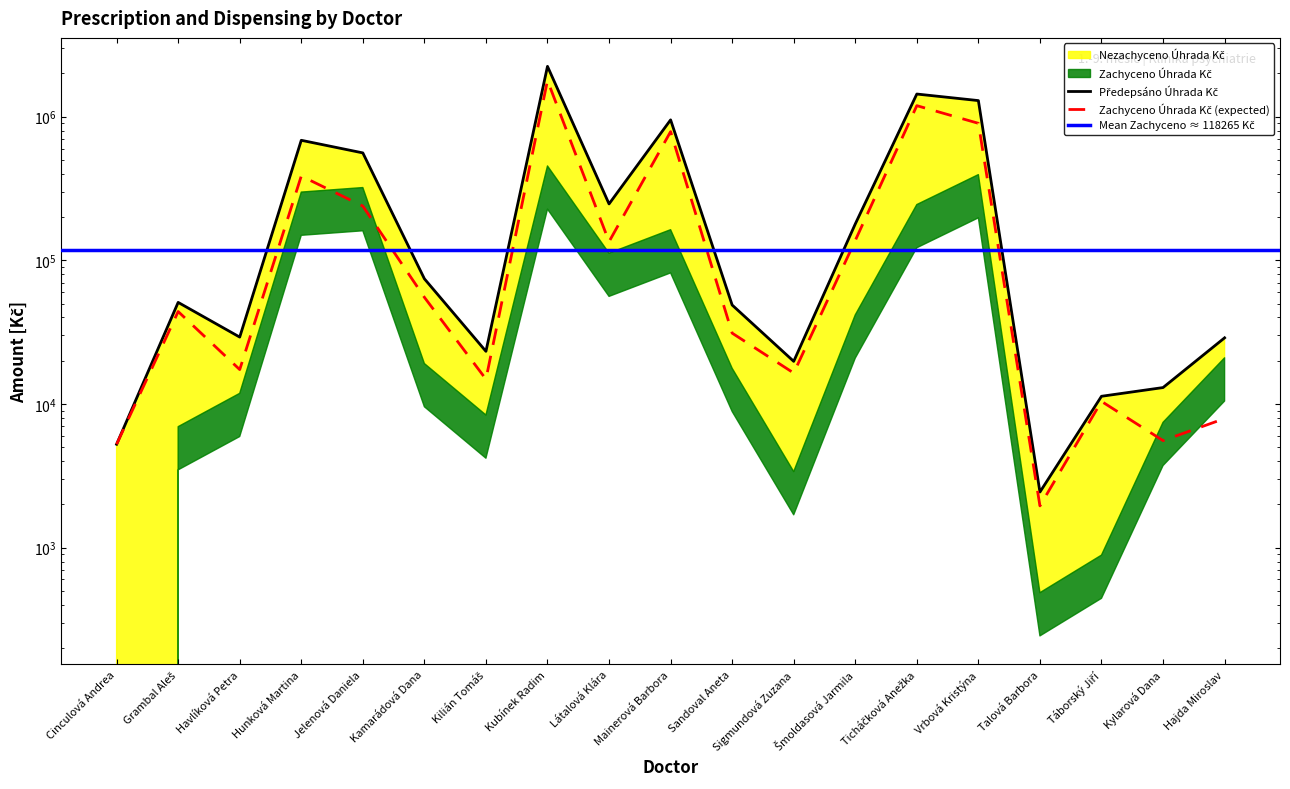

Rank the categories by Nezachyceno Úhrada Kč value from highest to lowest.

Kubínek Radim, Ticháčková Anežka, Vrbová Kristýna, Mainerová Barbora, Hunková Martina, Jelenová Daniela, Šmoldasová Jarmila, Látalová Klára, Kamarádová Dana, Grambal Aleš, Sandoval Aneta, Havlíková Petra, Sigmundová Zuzana, Kilián Tomáš, Táborský Jiří, Hajda Miroslav, Kylarová Dana, Cinculová Andrea, Talová Barbora